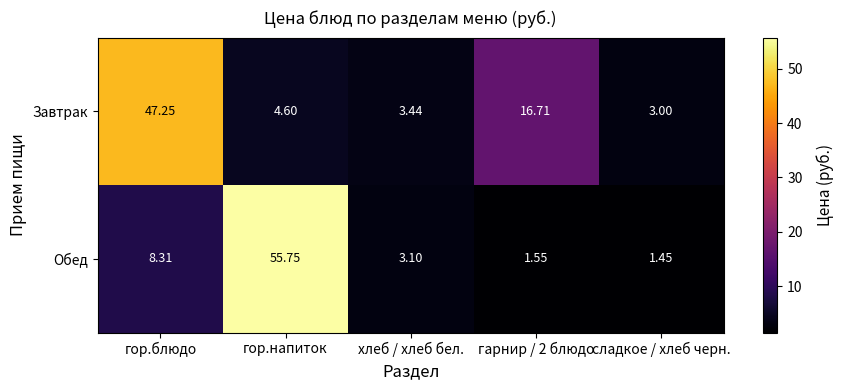

Which category has the lowest value across all series?

сладкое / хлеб черн.